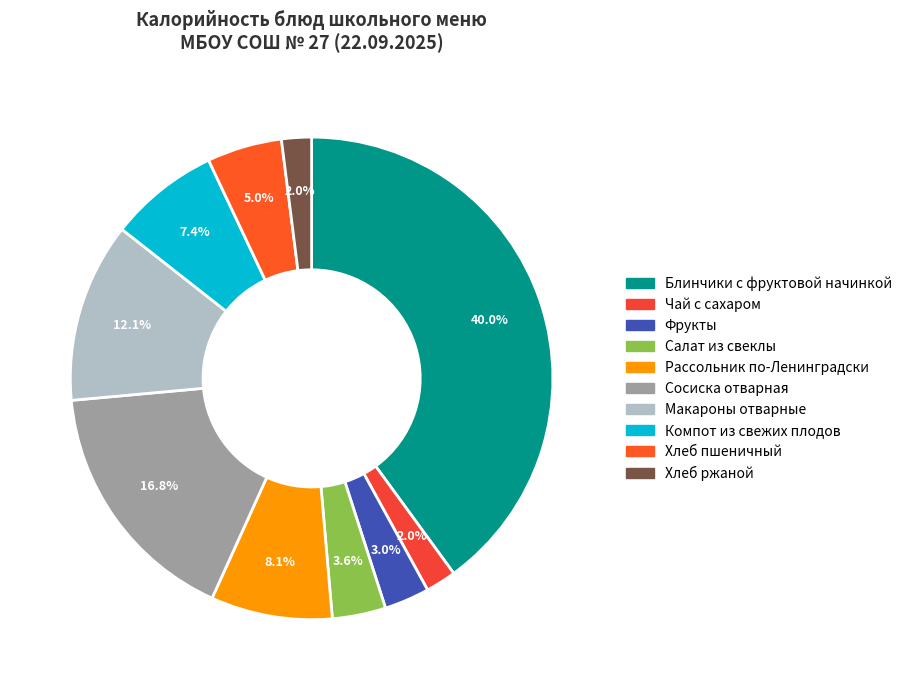

Count the number of slices in the pie.

10